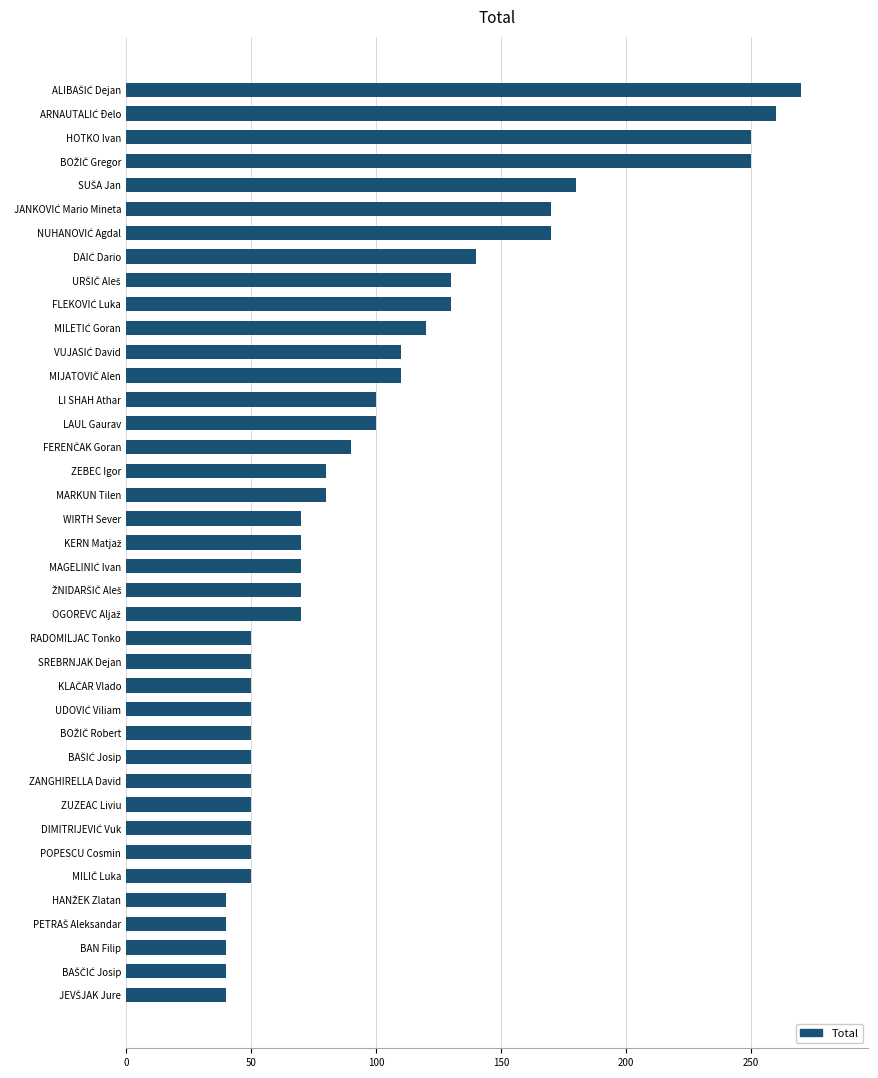

What is the average value?

98